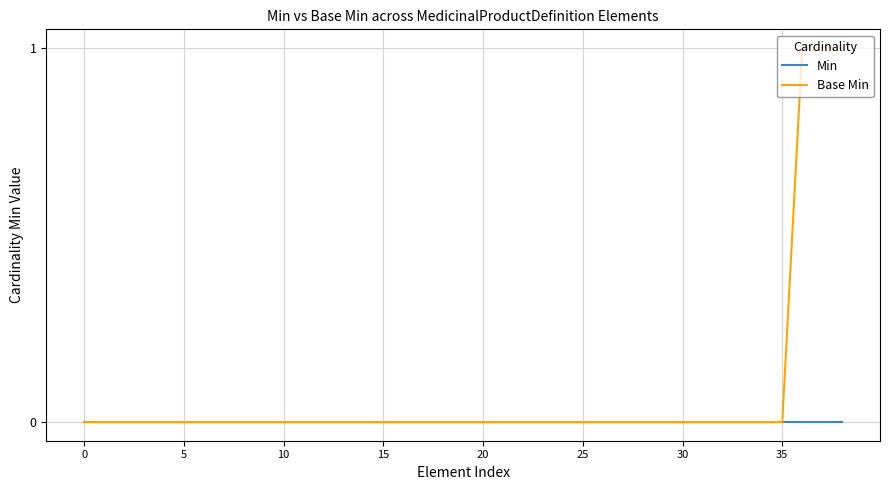

List the series in order of their peak value, lowest first.

Min, Base Min